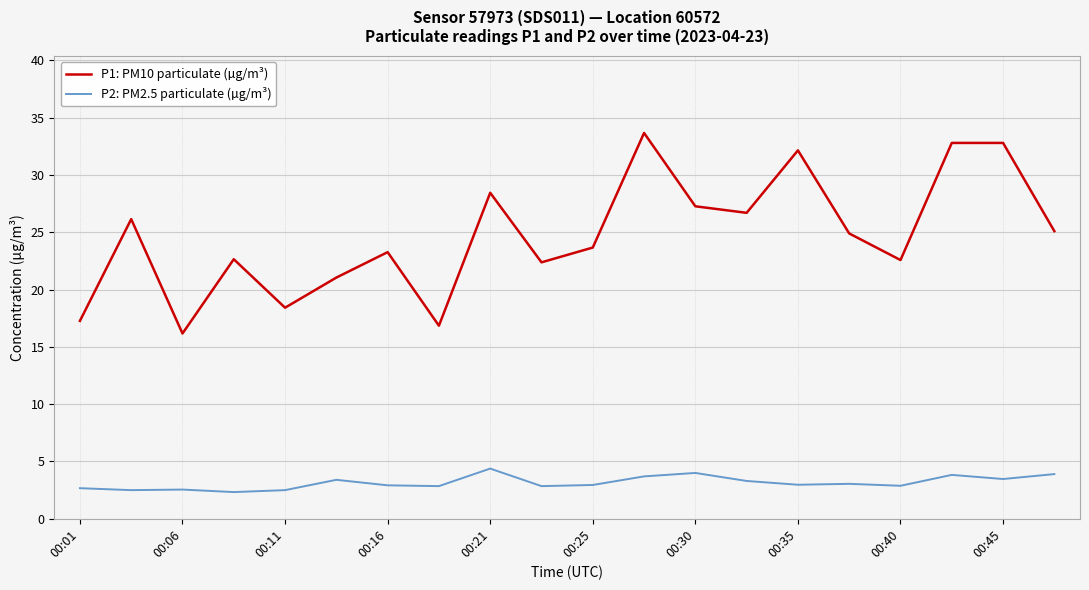

Which series has the widest spread of values?

P1: PM10 particulate (µg/m³)